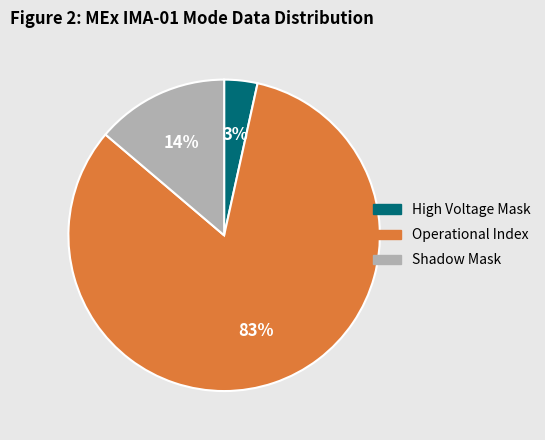

Rank the categories by value from highest to lowest.

Operational Index, Shadow Mask, High Voltage Mask